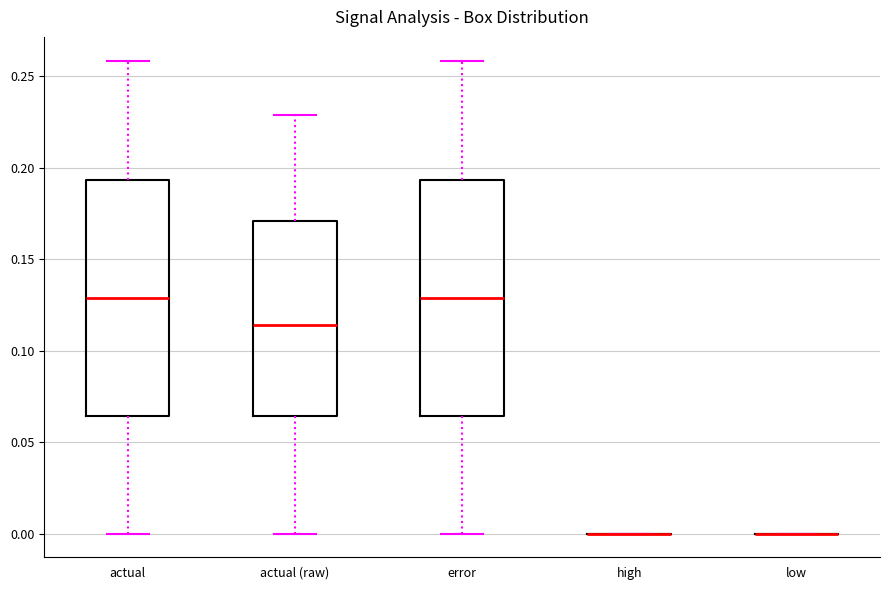

Reading left to right, read every box against the y-axis: the position of its median line, the range the box covers, and the ends of its whiskers. The values are not printed on the chart, so give them approximately, as read against the axis.

actual: median 0.130, box 0.065 to 0.195, whiskers 0.000 to 0.260
actual (raw): median 0.115, box 0.065 to 0.170, whiskers 0.000 to 0.230
error: median 0.130, box 0.065 to 0.195, whiskers 0.000 to 0.260
high: box collapsed to a line at 0.000, whiskers 0.000 to 0.000
low: box collapsed to a line at 0.000, whiskers 0.000 to 0.000